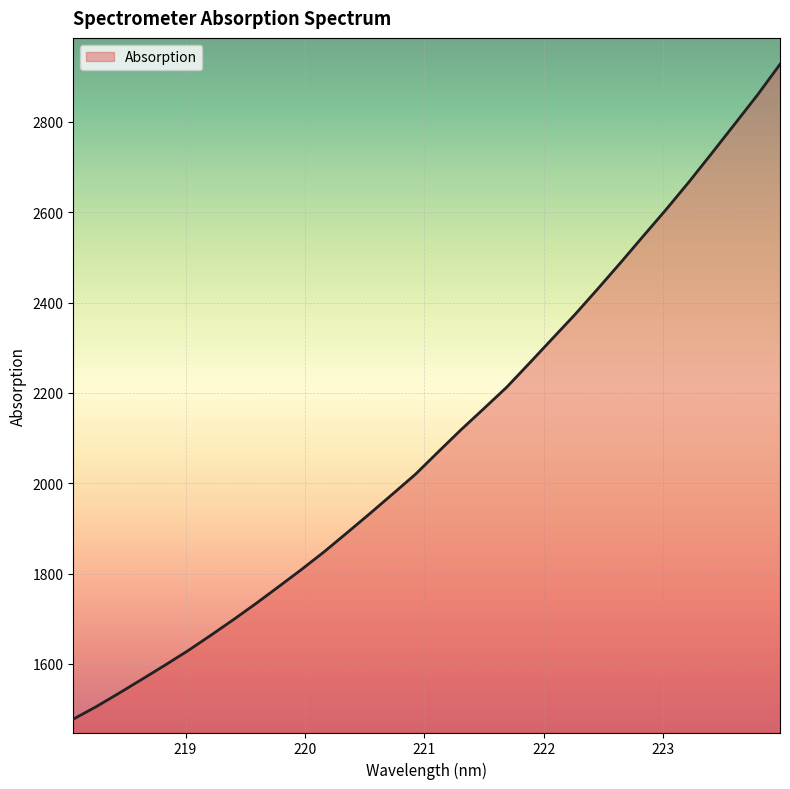

What is the maximum value shown in the chart?

2927.5